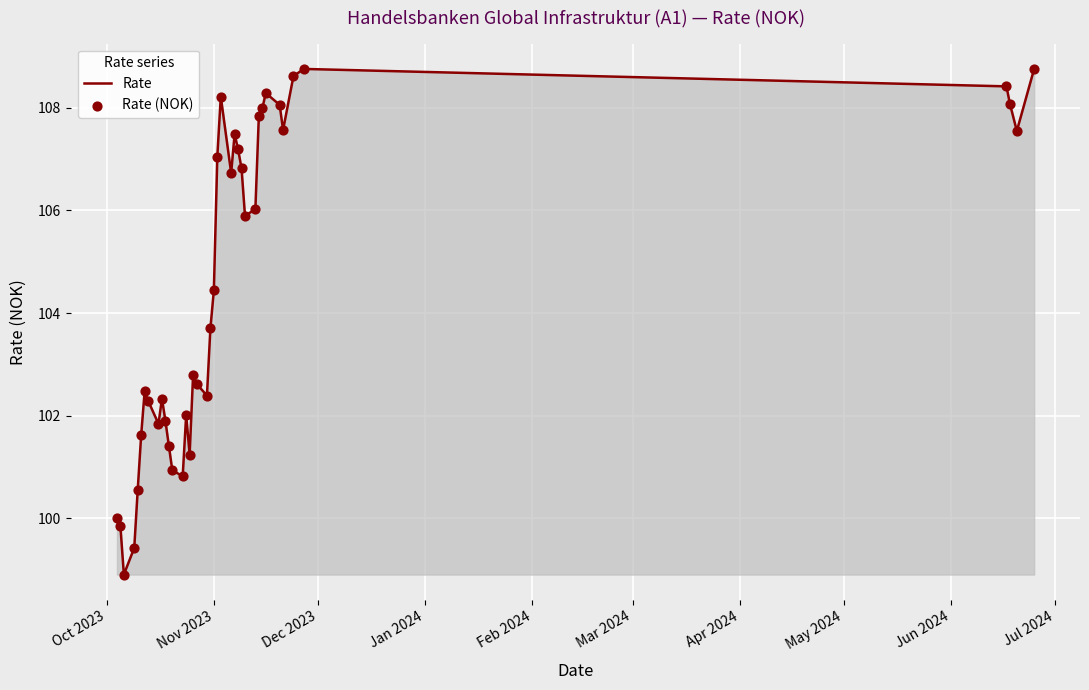

What is the minimum value shown in the chart?

98.9